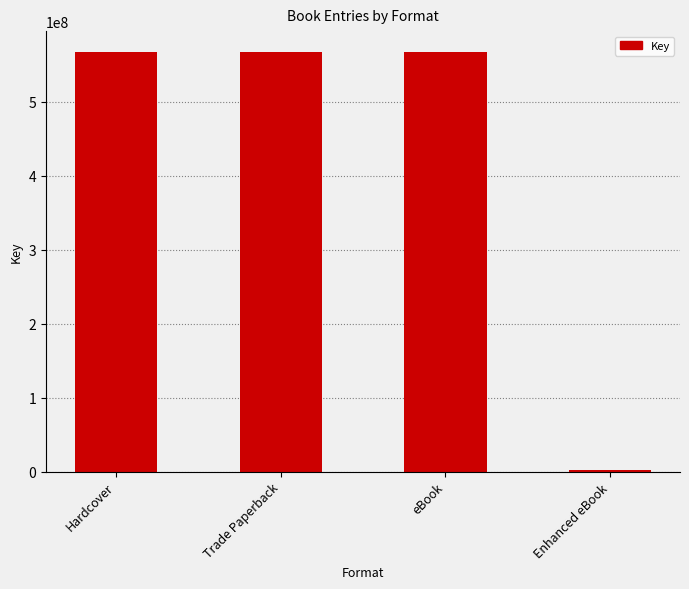

Which has a higher value, Enhanced eBook or eBook?

eBook